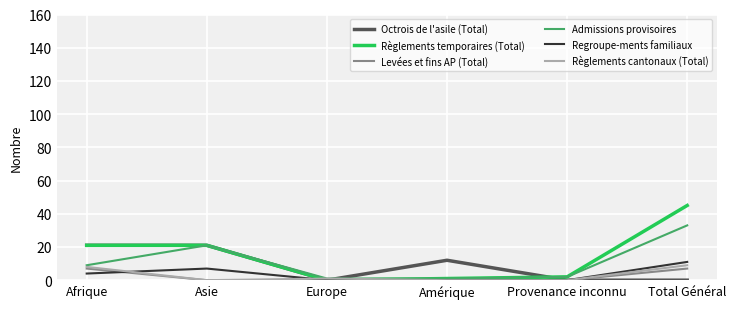

How many lines are shown in the chart?

6